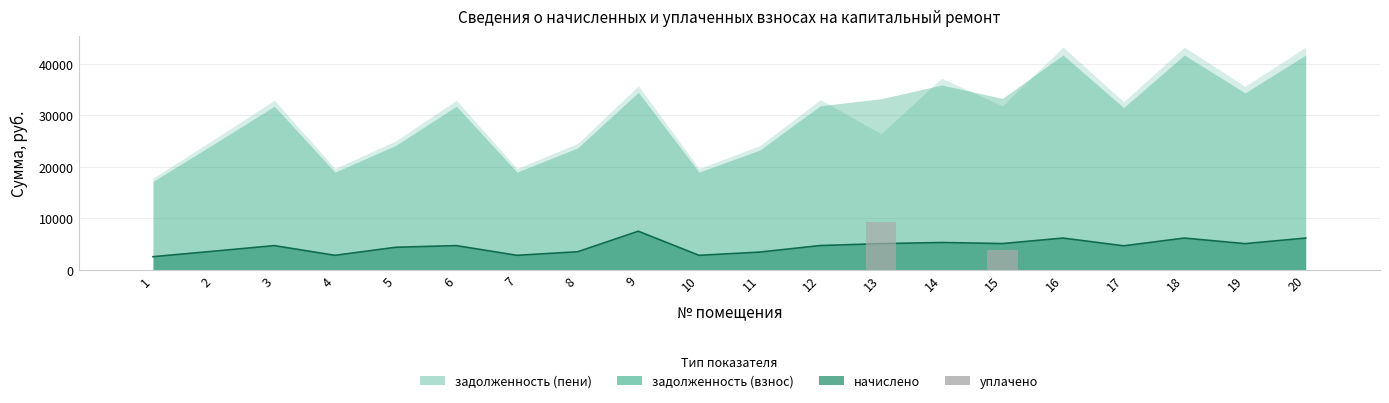

The chart shows a value of 0.0 at 3. True or false?

True